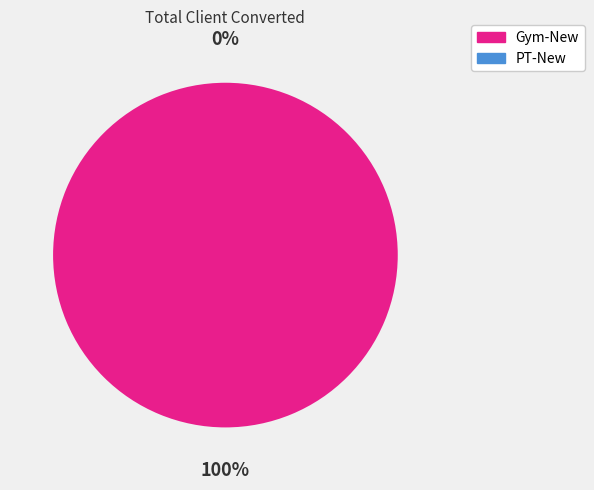

Is it true that PT-New is 1% of the pie?

False